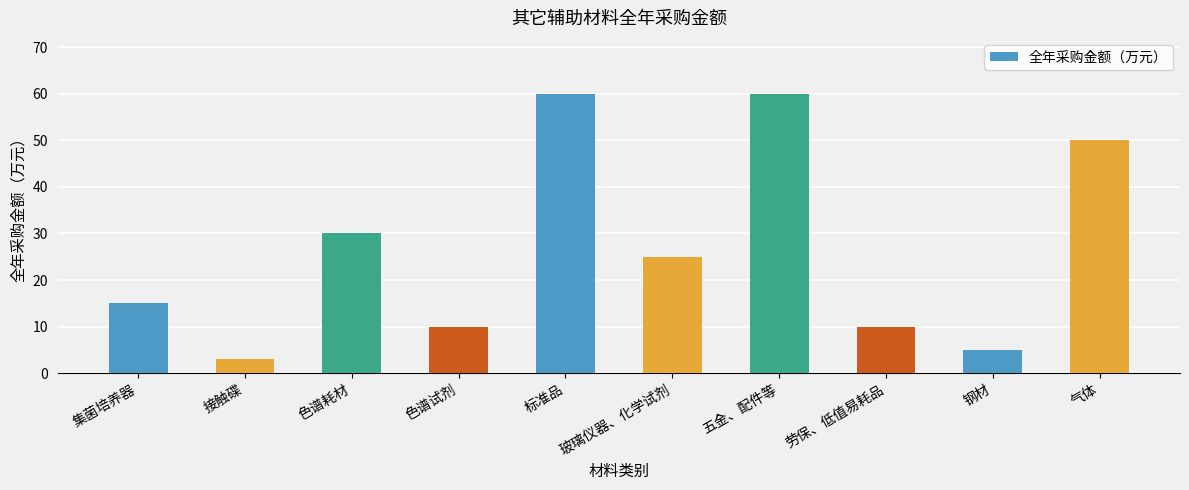

How many bars are there in total?

10